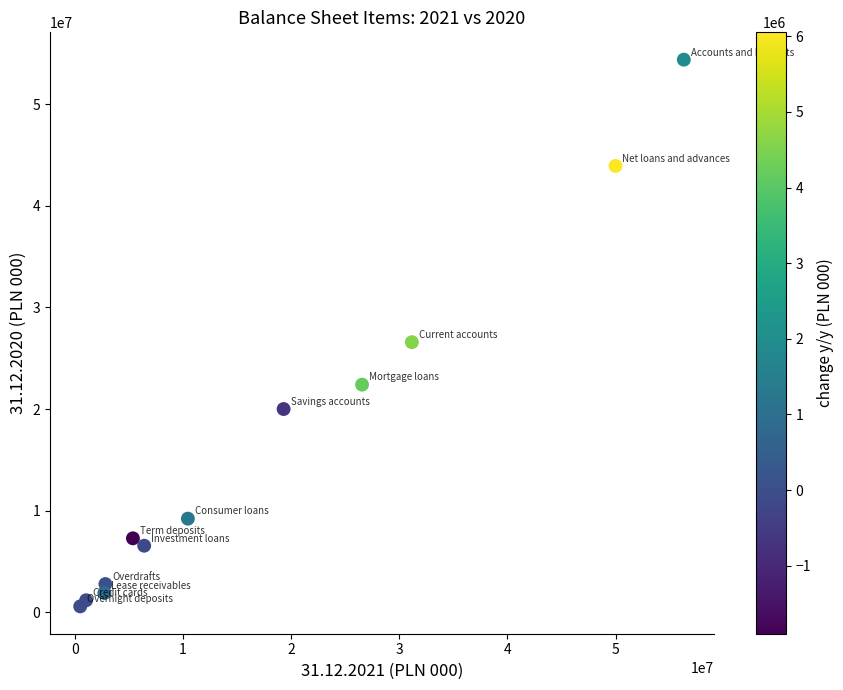

What Y value in the scatter plot is closest to 27482697?

26582212